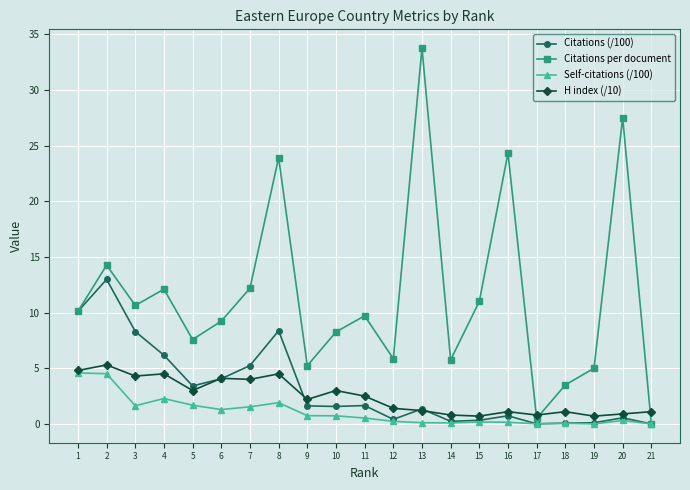

Does the chart display data point markers on the line(s)?

Yes